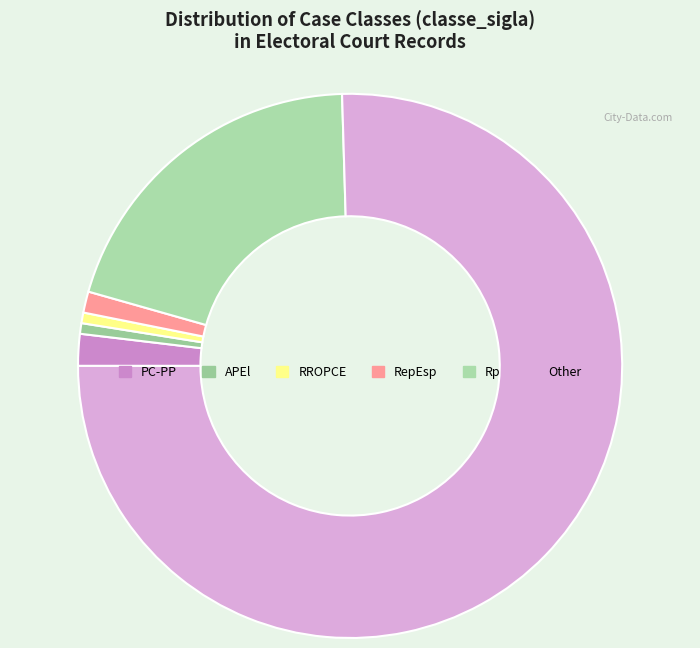

Which has a higher value, Rp or RROPCE?

Rp